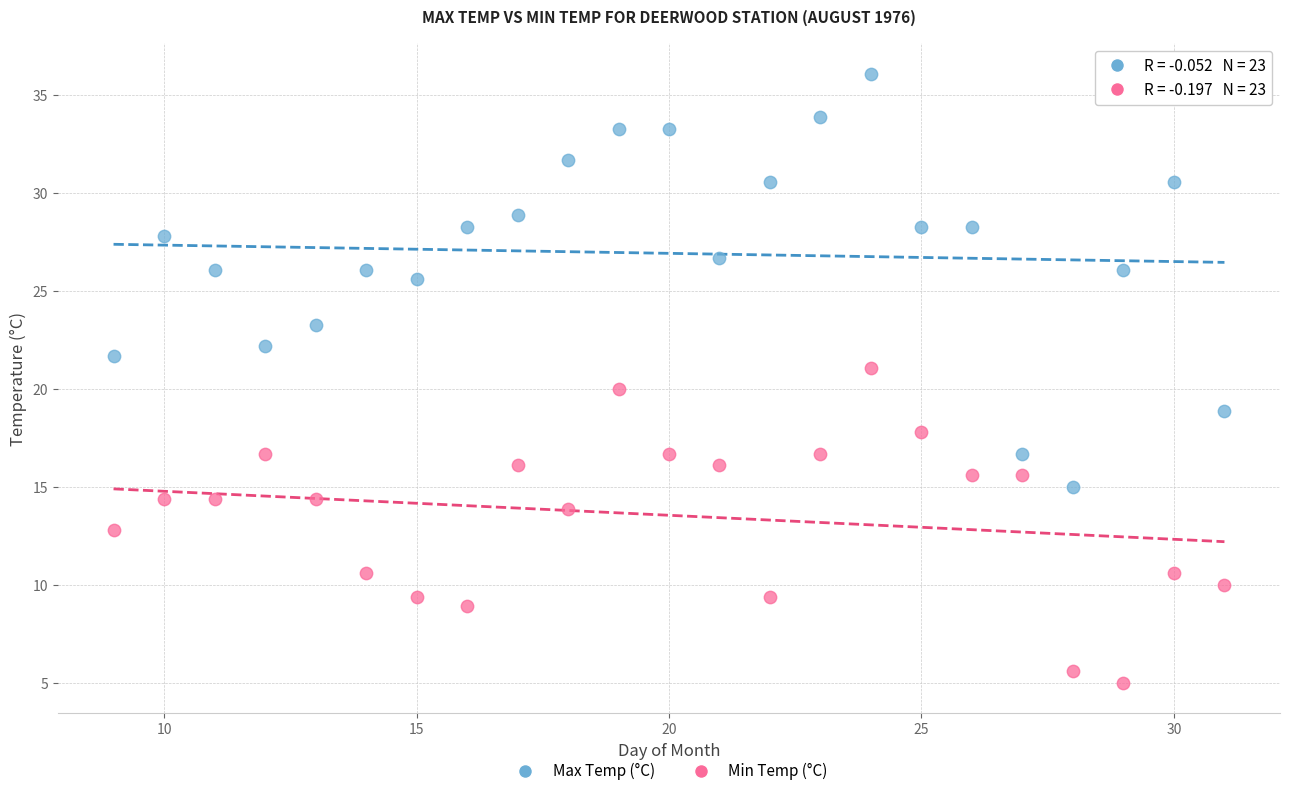

Which series contains the lowest Y value?

Min Temp (°C)